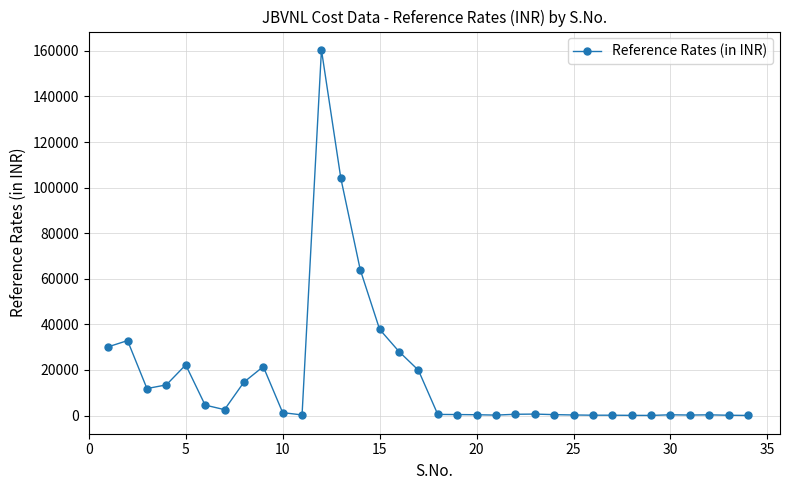

What is the value of the 5th point from the left?

22236.5